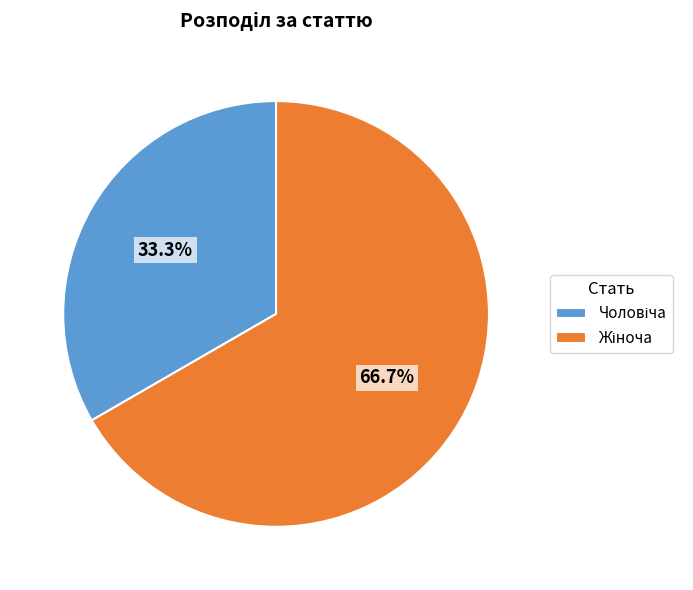

To the nearest percent, what is the difference between the largest and smallest slice percentages?

33%